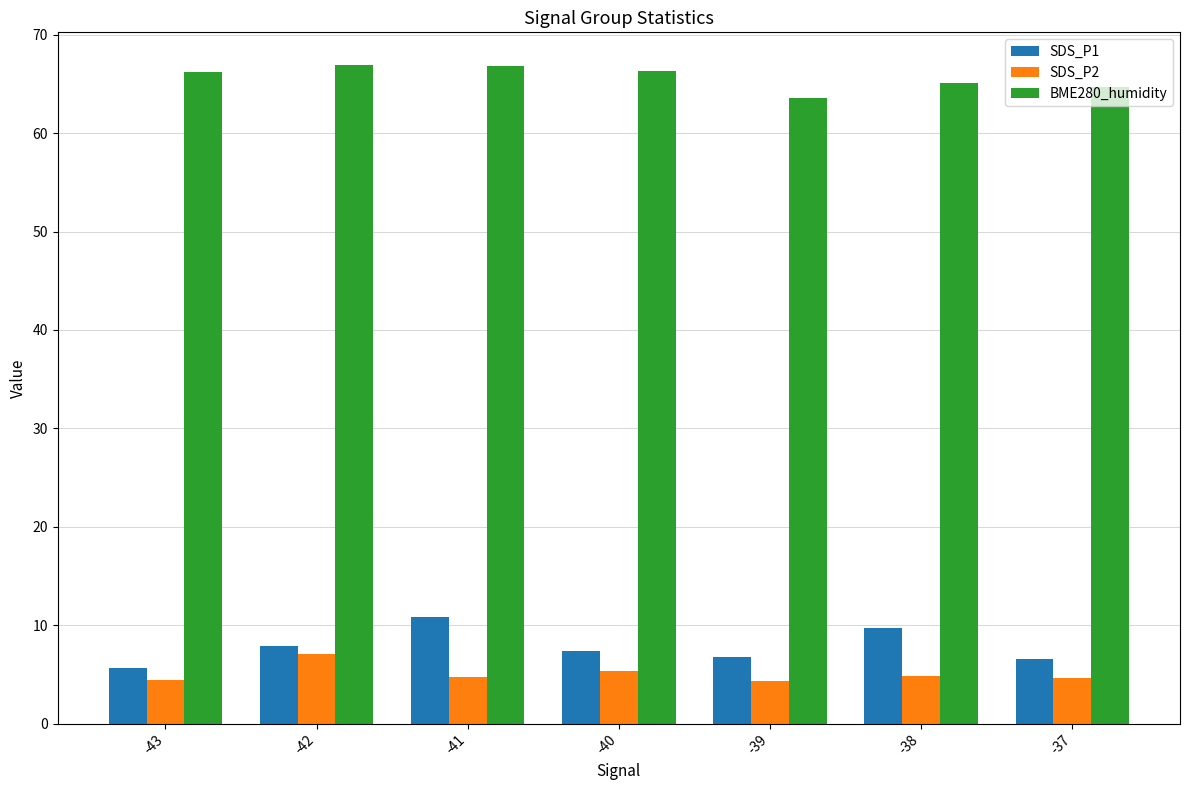

True or false: SDS_P2 has a value of 5.3 at -40.

True